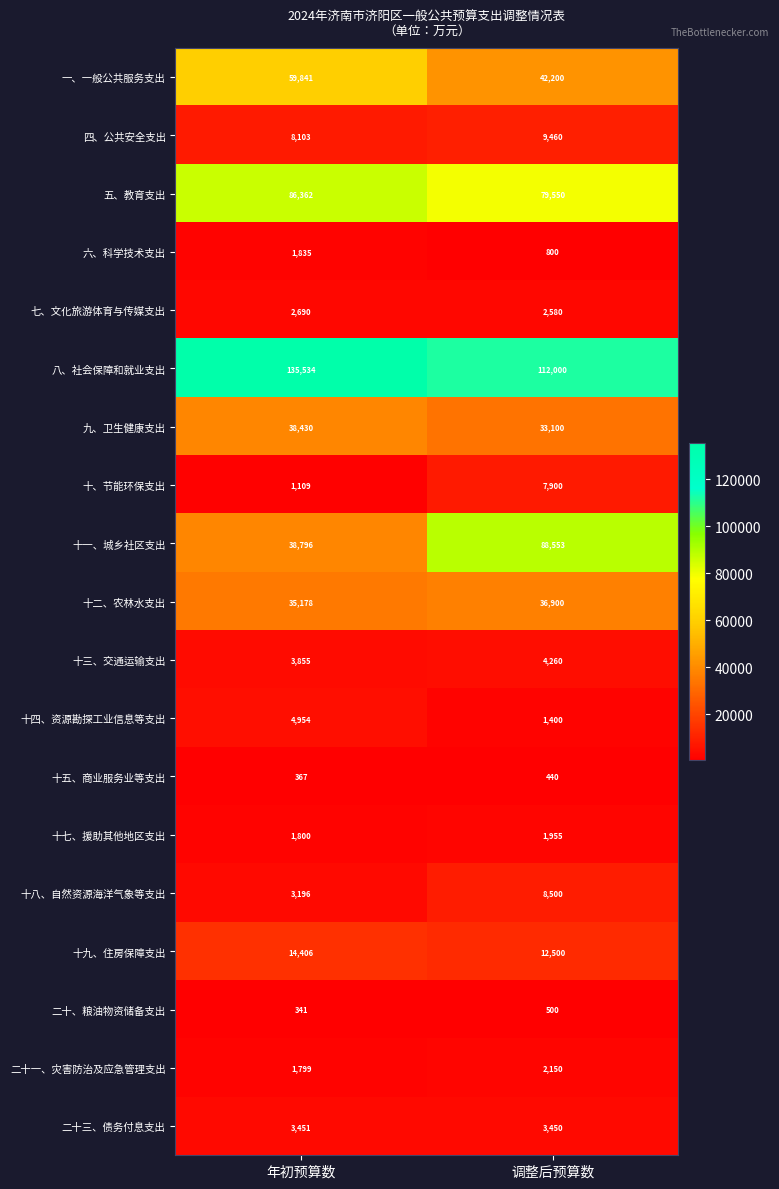

What value does the 十、节能环保支出 series have at 调整后预算数, to the nearest 50?

7900